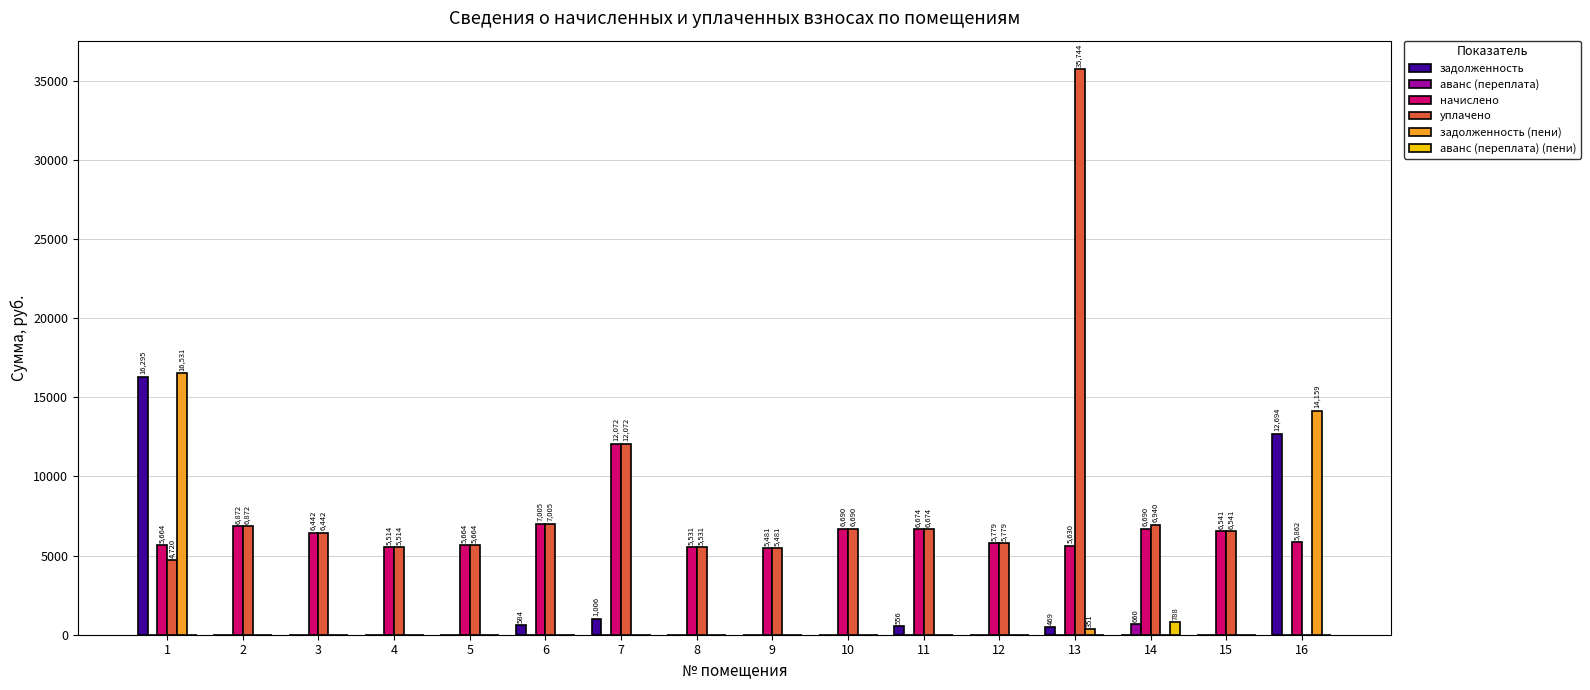

Does the chart contain stacked bars?

No